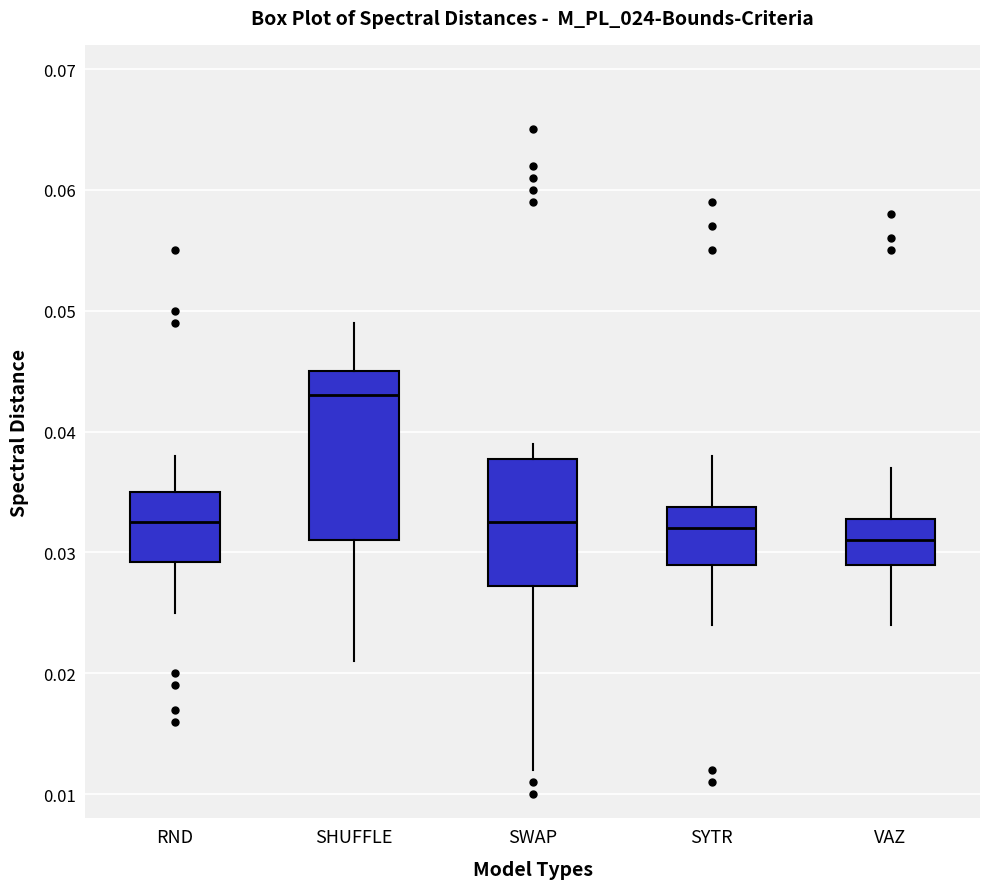

Reading left to right, transcribe this box plot: for each box, give where its median line is, the range the box spans, and where its two whiskers end, as read against the y-axis. The values are not printed on the chart, so give them approximately, as read against the axis.

RND: median 0.033, box 0.029 to 0.035, whiskers 0.025 to 0.038
SHUFFLE: median 0.043, box 0.031 to 0.045, whiskers 0.021 to 0.049
SWAP: median 0.033, box 0.027 to 0.038, whiskers 0.012 to 0.039
SYTR: median 0.032, box 0.029 to 0.034, whiskers 0.024 to 0.038
VAZ: median 0.031, box 0.029 to 0.033, whiskers 0.024 to 0.037